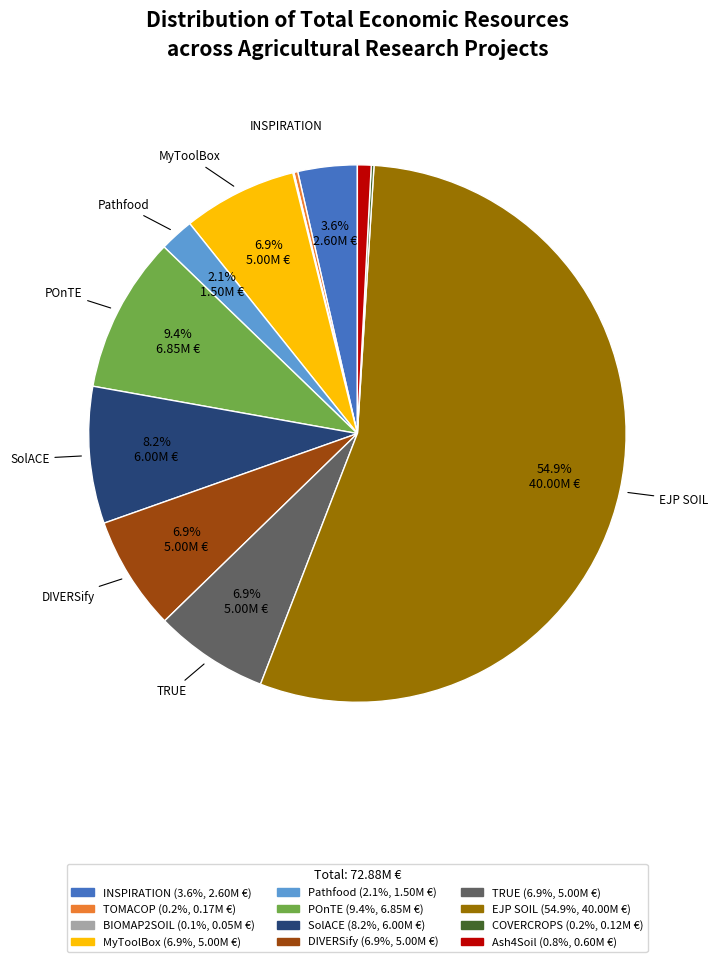

Does EJP SOIL represent more than half of the total?

Yes